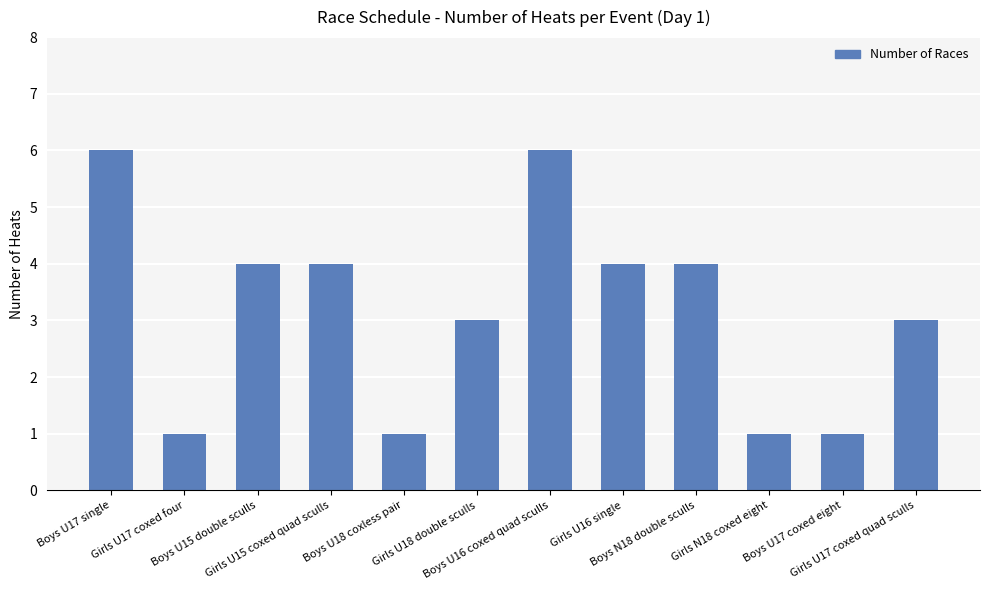

What is the difference between the values at Boys U17 single and Boys N18 double sculls?

2